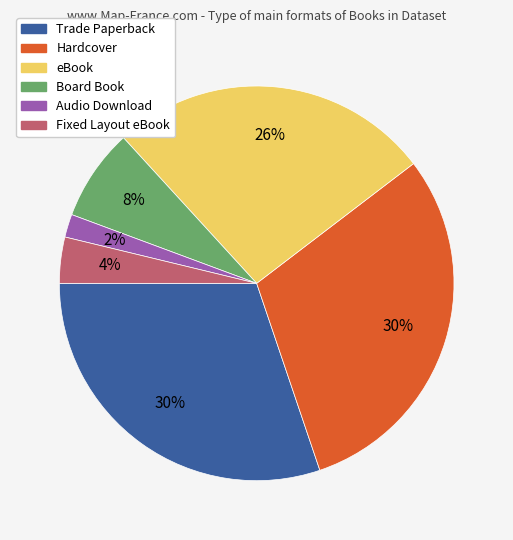

What is the ratio of the value at Board Book to the value at eBook?

0.3